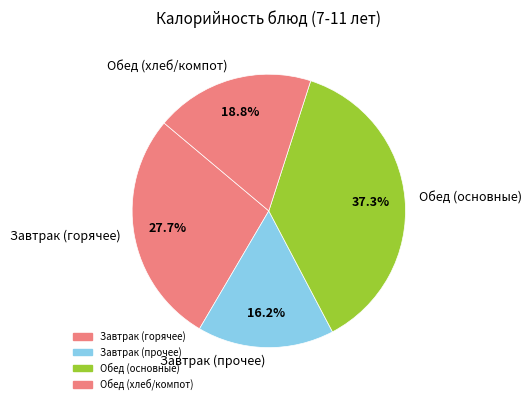

Is there any slice that represents more than half of the pie?

No